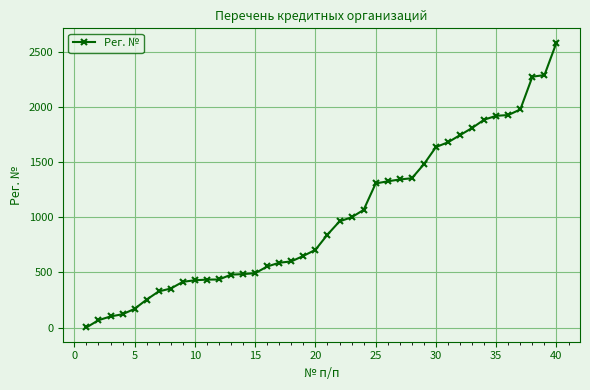

How many data points does each series have?

40